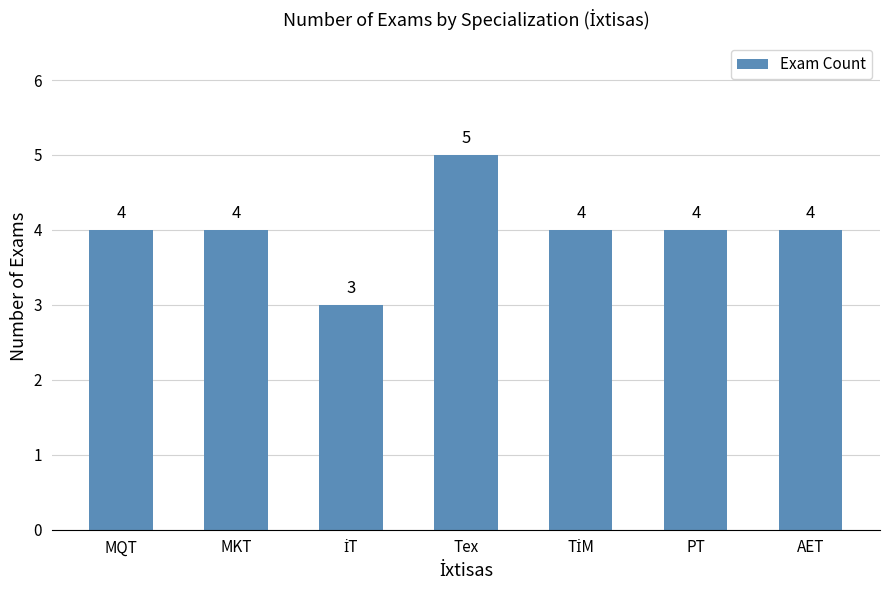

Read the value at Tex.

5